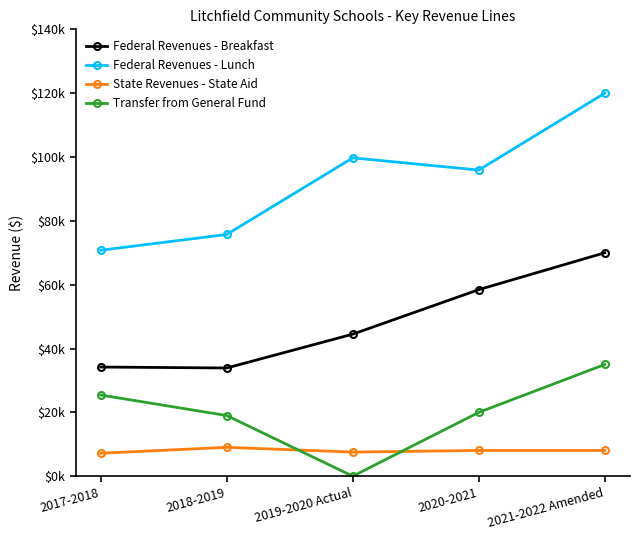

Reading right to left, list all the values displayed in this chart.

Federal Revenues - Breakfast: 2021-2022 Amended=70000.0	2020-2021=58444.2	2019-2020 Actual=44499.7	2018-2019=33898.6	2017-2018=34200.3
Federal Revenues - Lunch: 2021-2022 Amended=120000.0	2020-2021=95913.5	2019-2020 Actual=99734.7	2018-2019=75733.7	2017-2018=70791.7
State Revenues - State Aid: 2021-2022 Amended=8068.9	2020-2021=8068.9	2019-2020 Actual=7554.9	2018-2019=9047.9	2017-2018=7192.6
Transfer from General Fund: 2021-2022 Amended=35000.0	2020-2021=20000.0	2019-2020 Actual=0.0	2018-2019=19000.0	2017-2018=25432.3